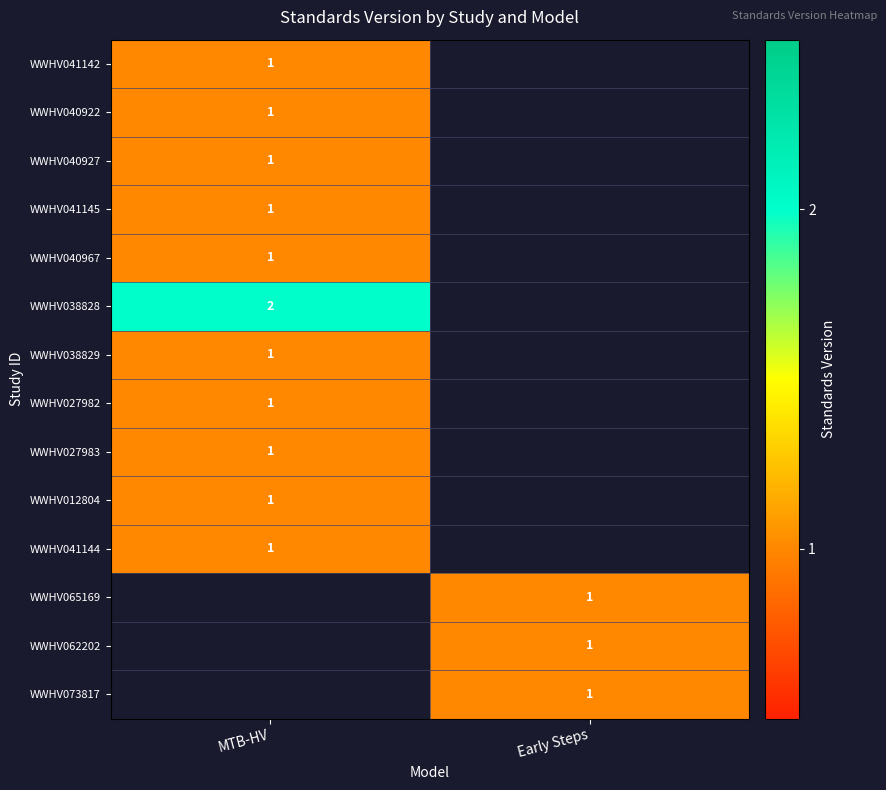

The WWHV041145 series shows 2 at MTB-HV. True or false?

False